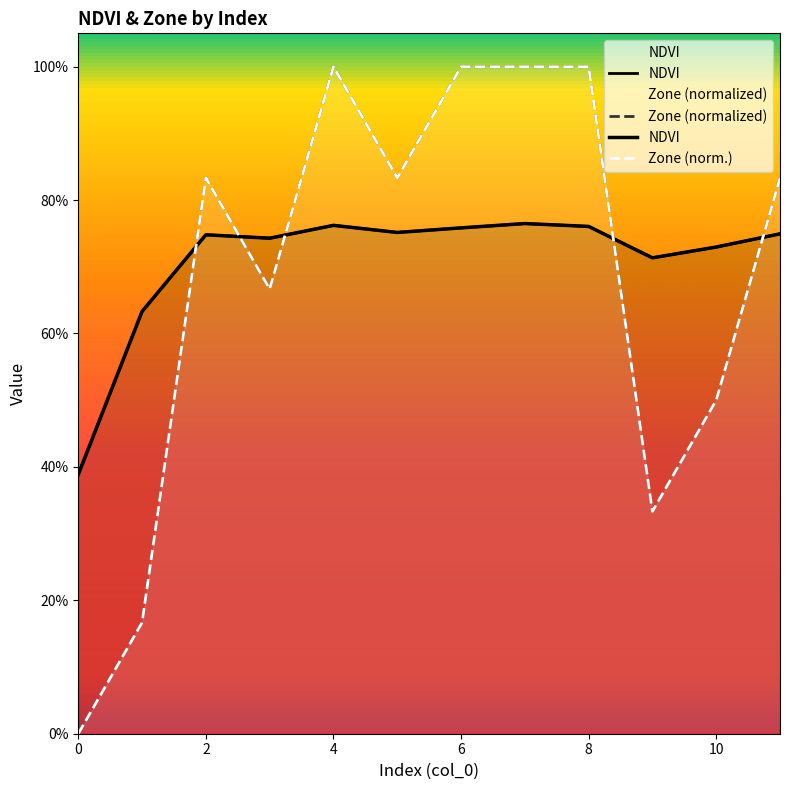

At 11, list the series in order from smallest to largest.

NDVI, Zone